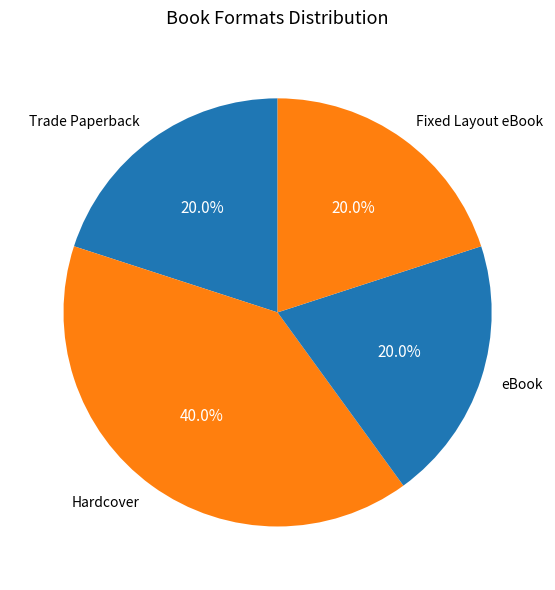

Is it true that Hardcover is 40% of the pie?

True